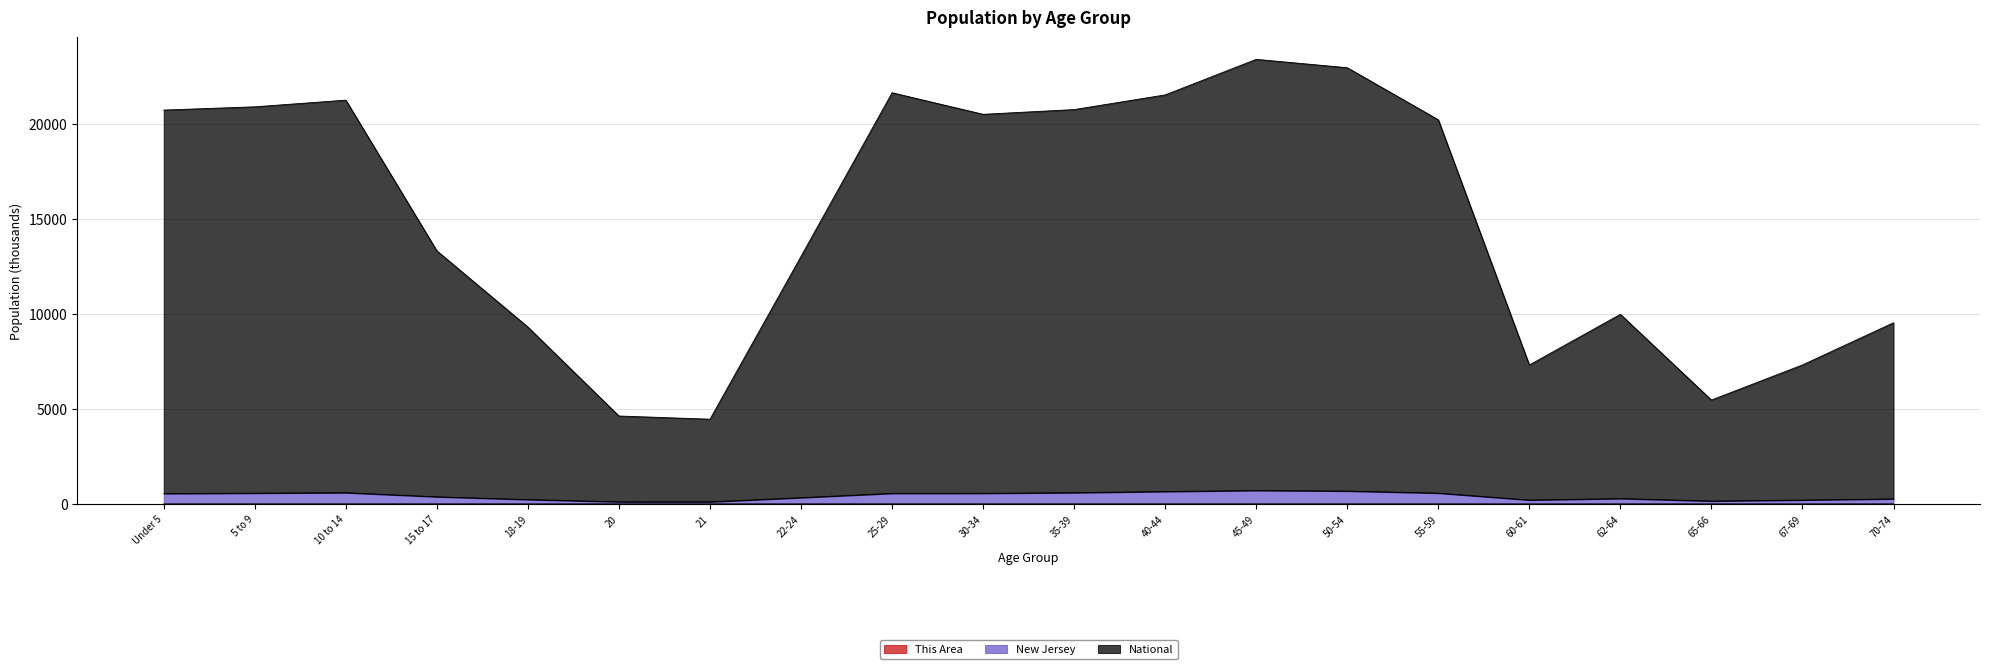

What is the average value of the National series?

14920.6